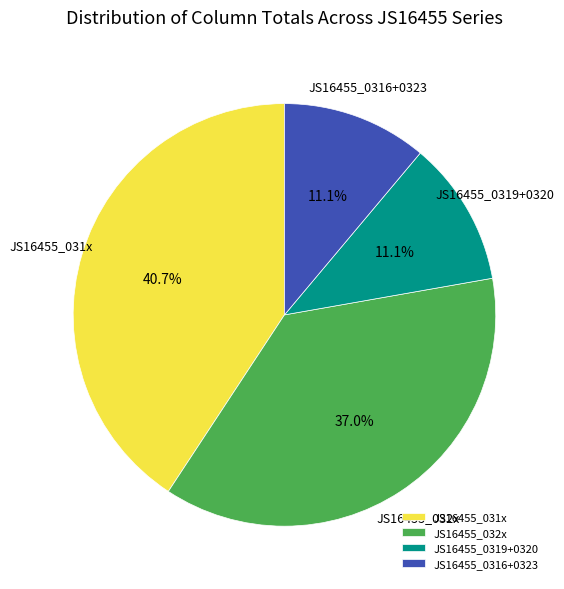

How many slices are in this pie chart?

4